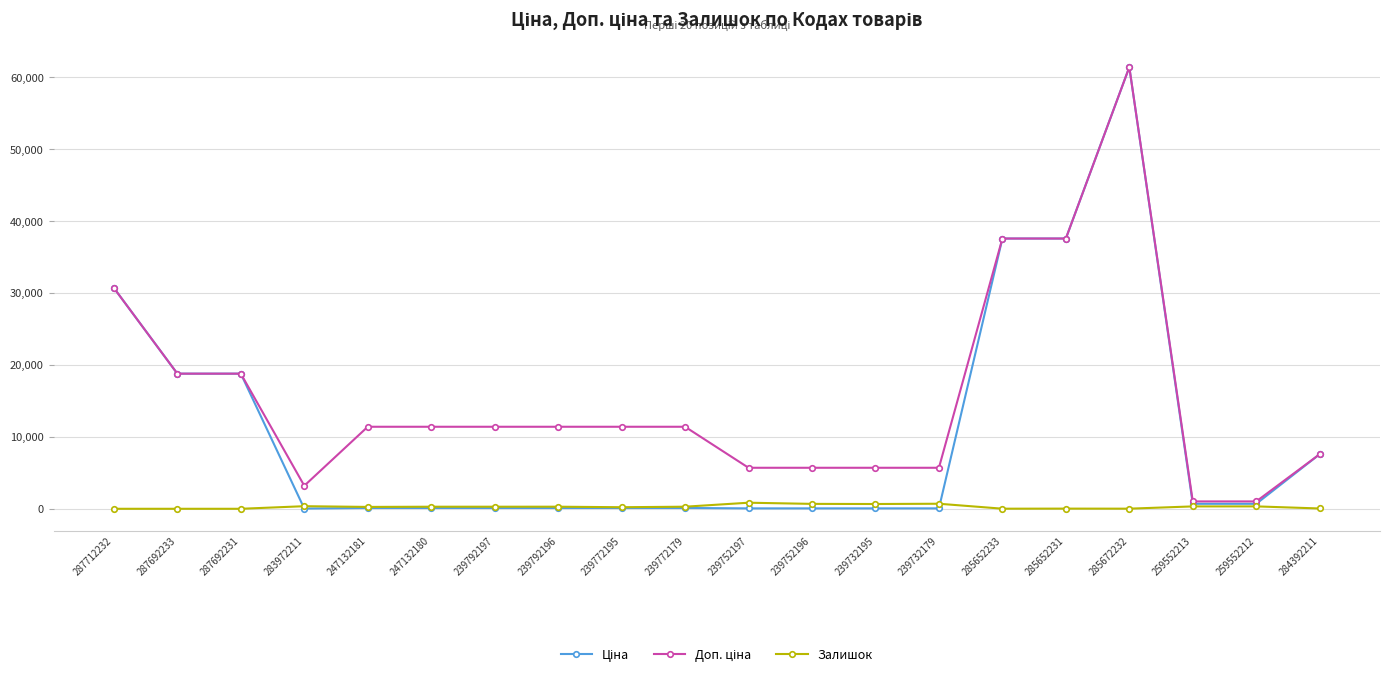

What is the greatest value displayed?

61434.3